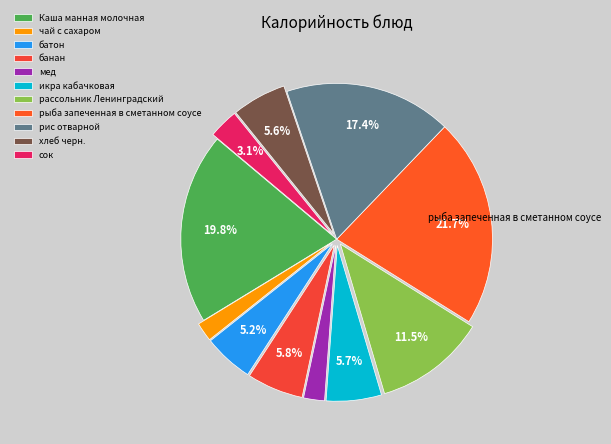

What percentage is the сок slice, to the nearest percent?

3%